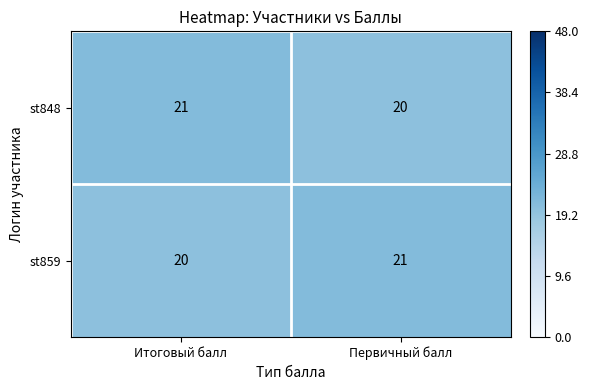

What is the sum of all st848 values?

41